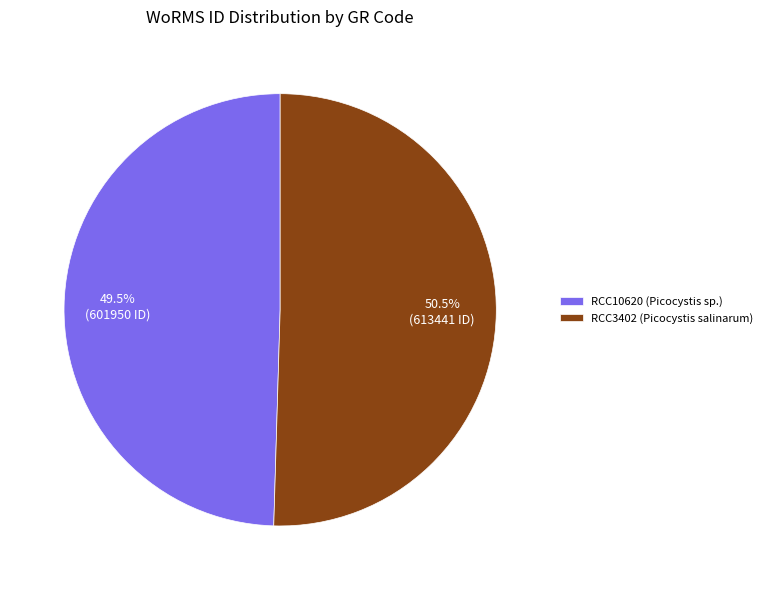

True or false: RCC10620 accounts for 56% of the total.

False